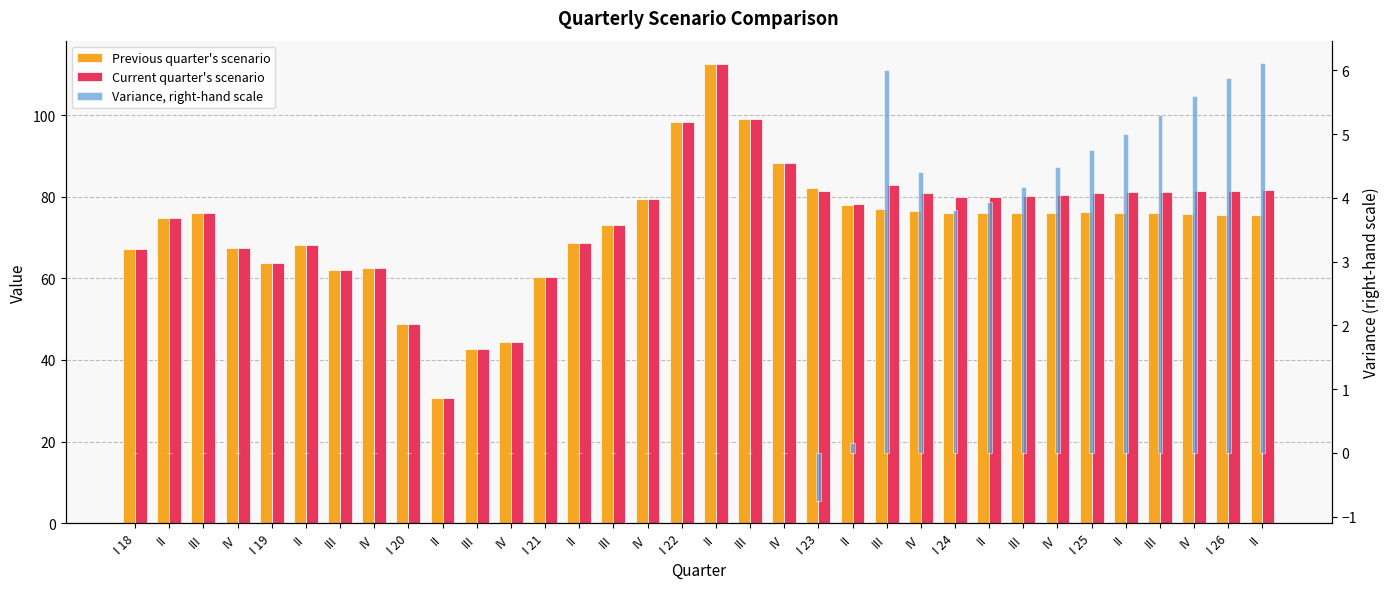

True or false: Previous quarter's scenario has a value of 76.2 at I 25.

True